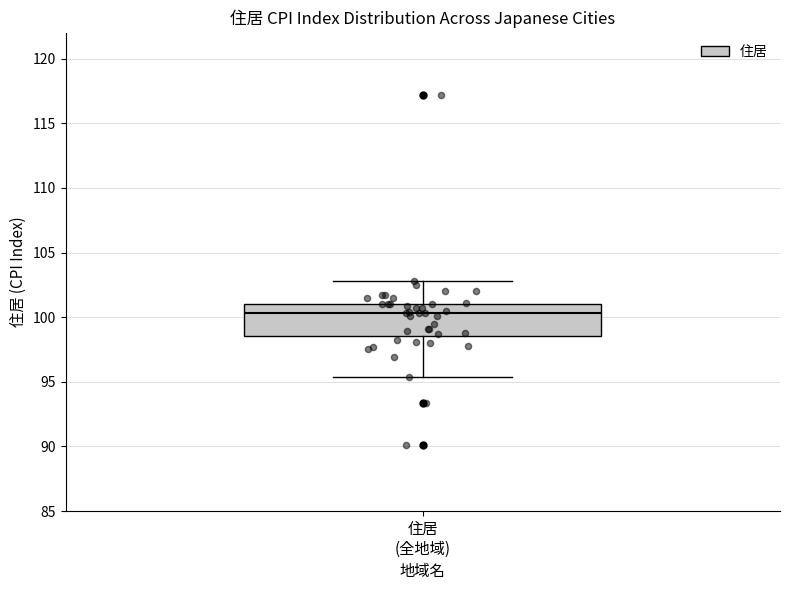

Read this box plot against the y-axis: the position of the median line, the range covered by the box, and the ends of both whiskers. The values are not printed on the chart, so give them approximately, as read against the axis.

median 100.5, box 98.5 to 101.0, whiskers 95.5 to 103.0